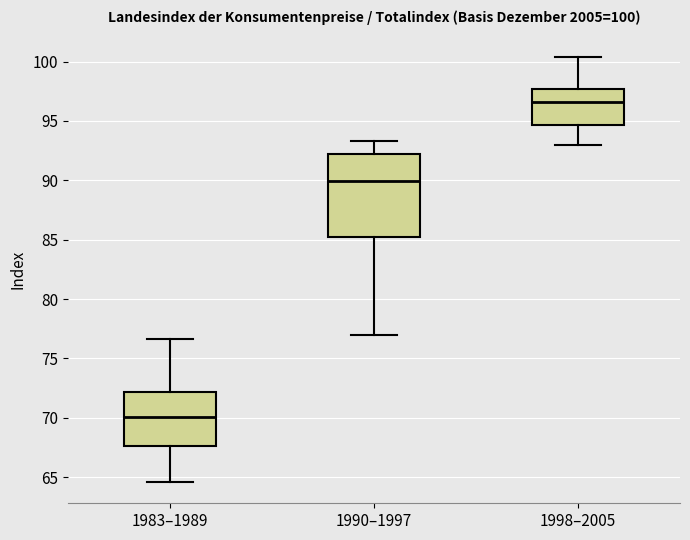

Which box has the highest median line?

1998–2005